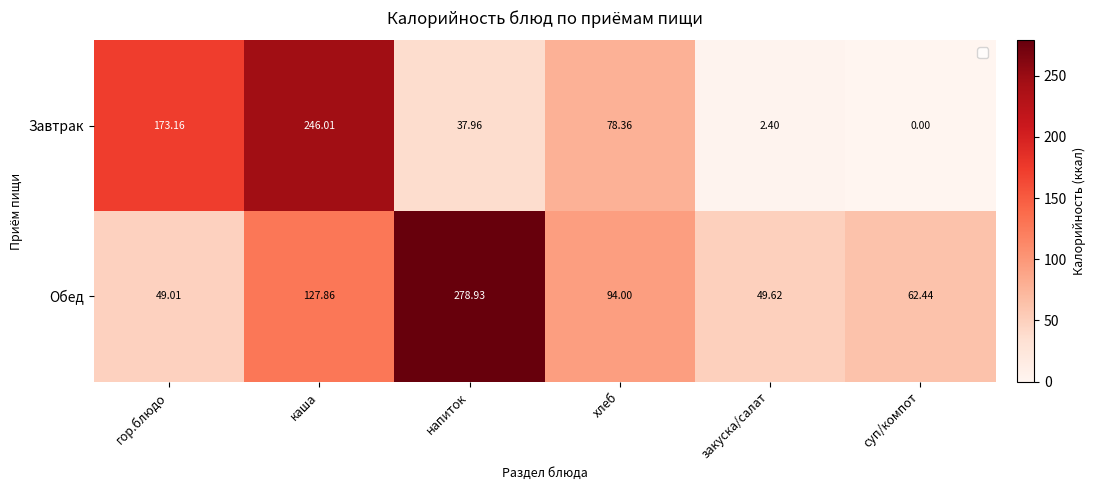

What is the average value of the Обед series?

110.3